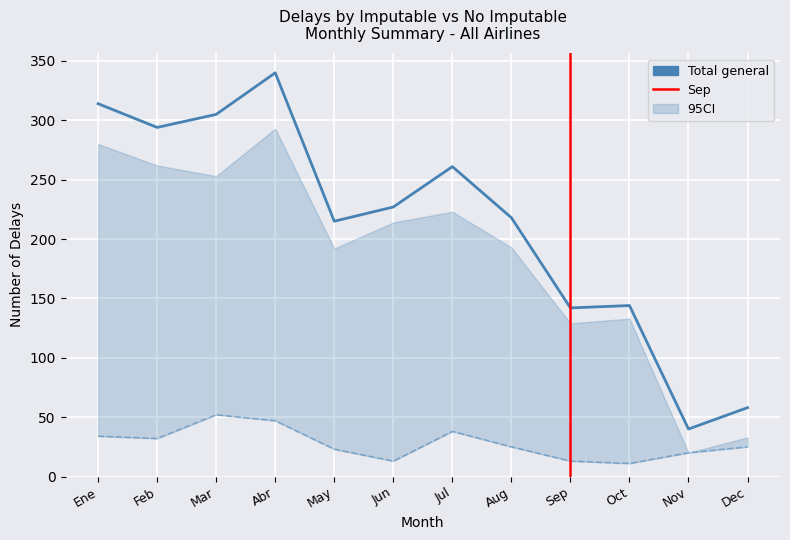

Where does the No Imputable series first go above 227?

Ene